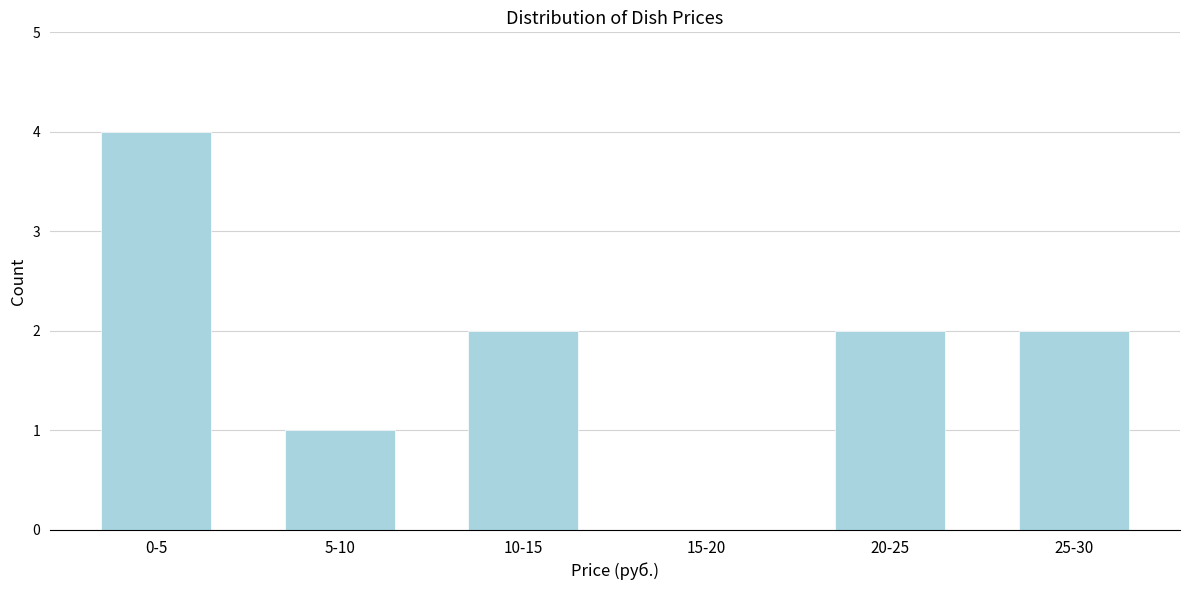

Reading right to left, list all the values displayed in this chart.

25-30=2	20-25=2	15-20=0	10-15=2	5-10=1	0-5=4